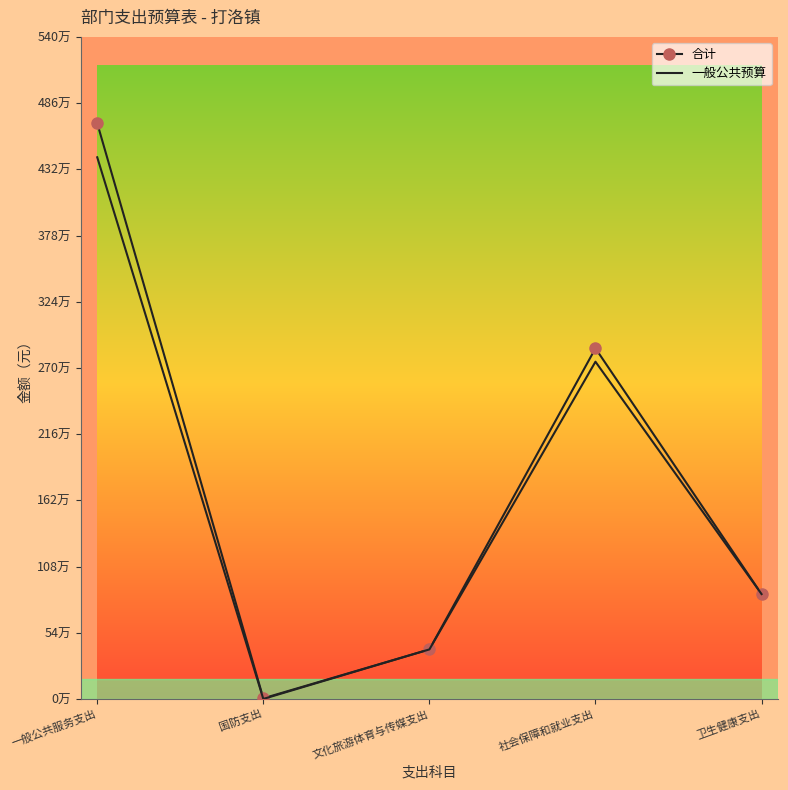

Does the chart have visible grid lines?

No